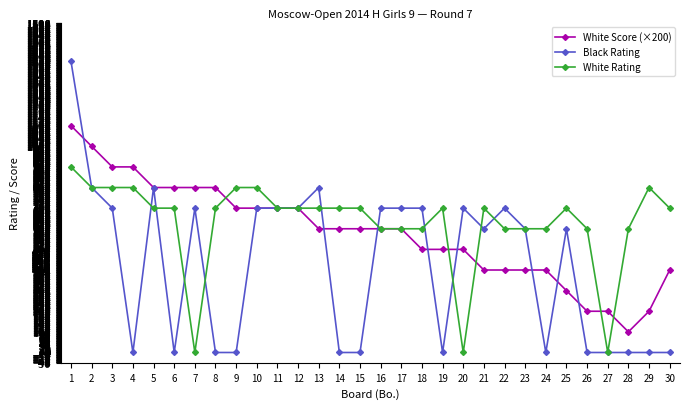

How many distinct data groups are displayed?

3